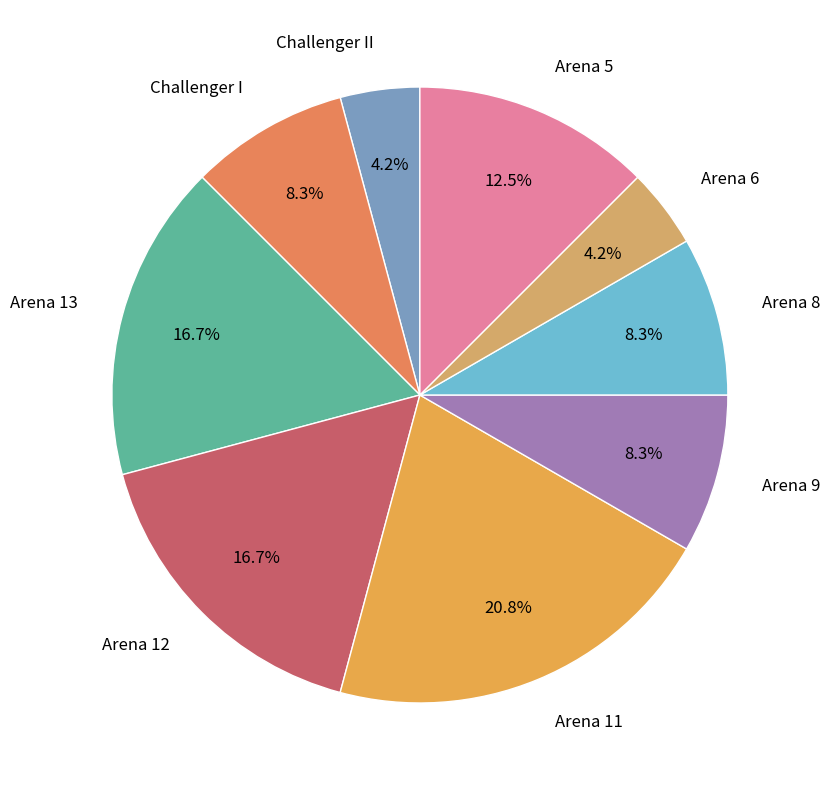

Which category has the biggest portion of the pie?

Arena 11